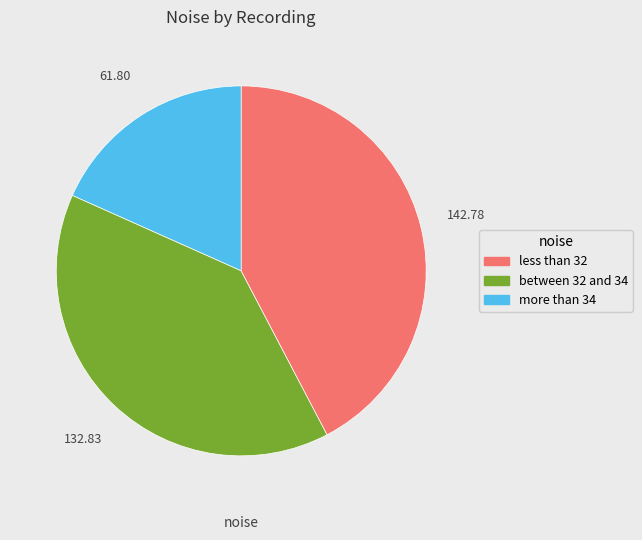

How many slices are in this pie chart?

3